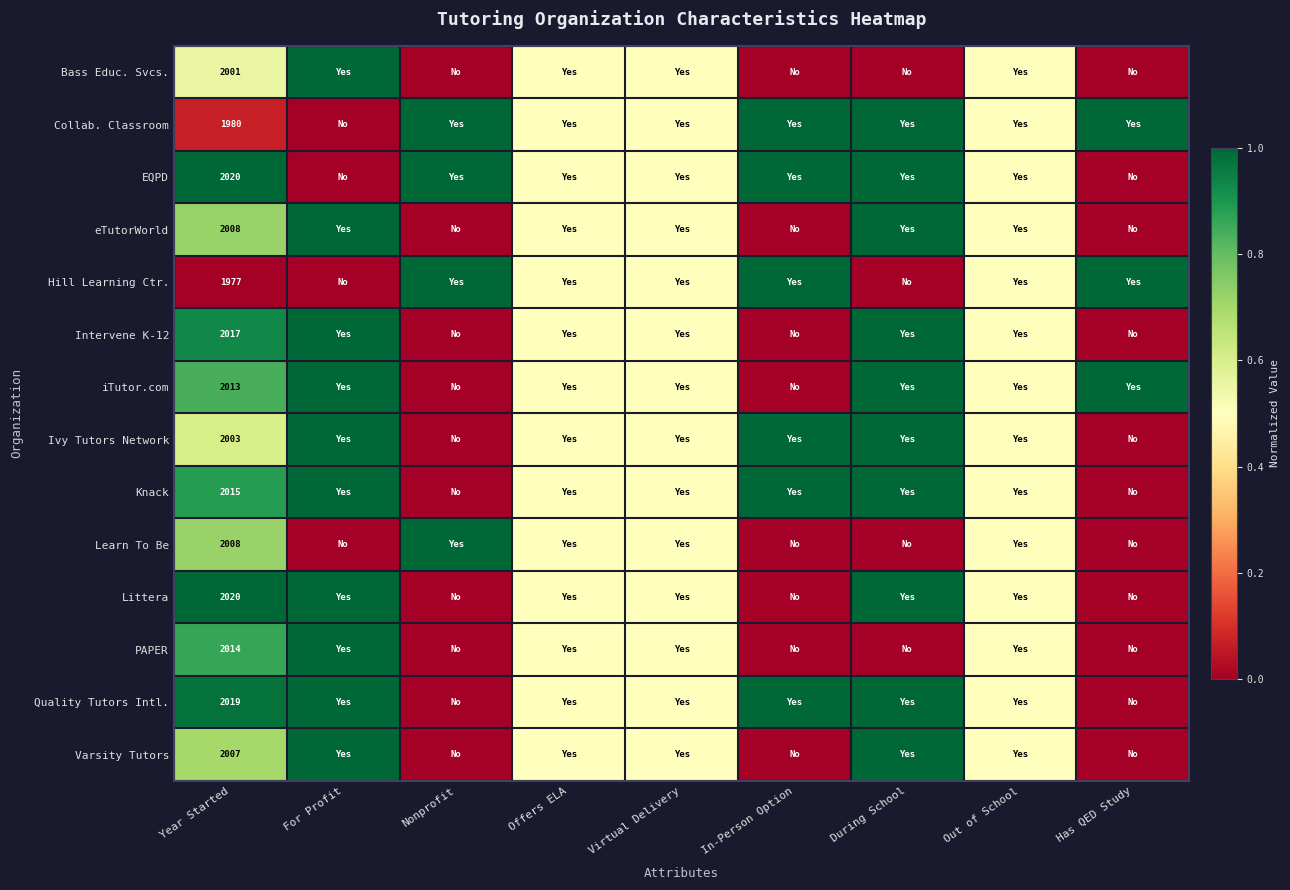

The EQPD series shows 0.5 at Offers ELA. True or false?

True